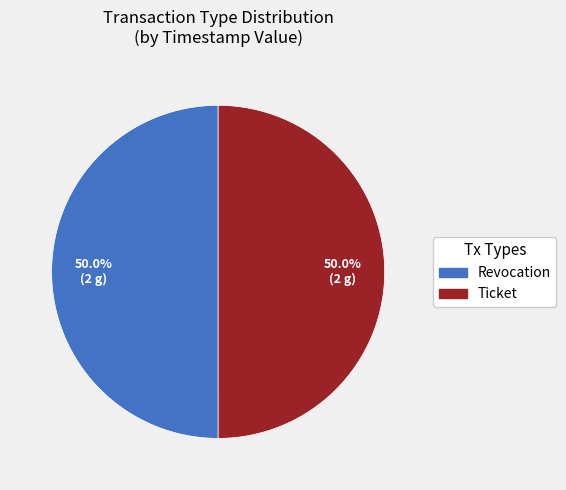

Count the number of slices in the pie.

2